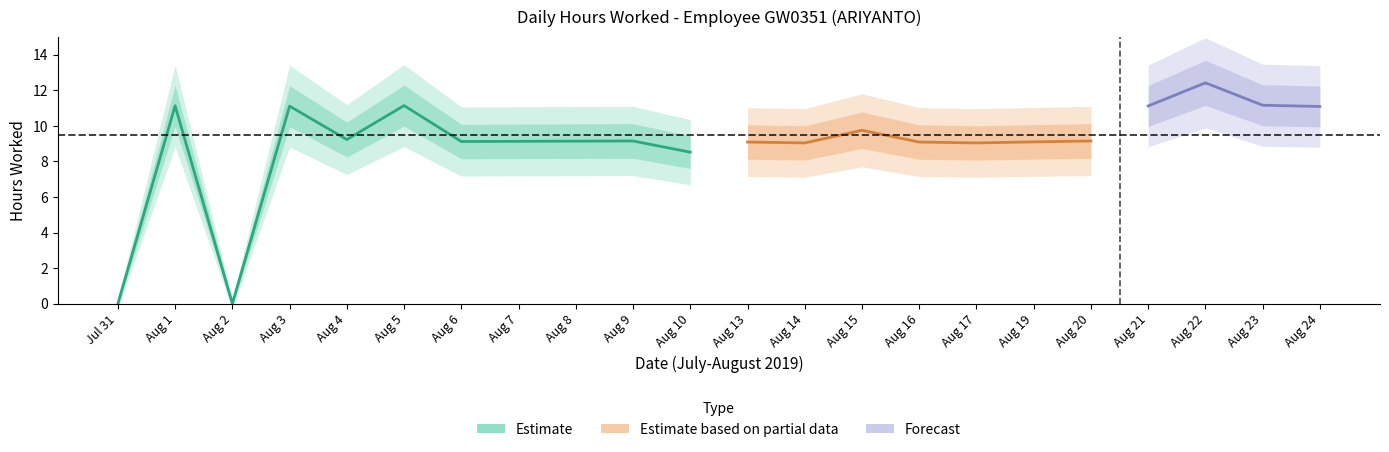

What is the maximum value shown in the chart?

12.4